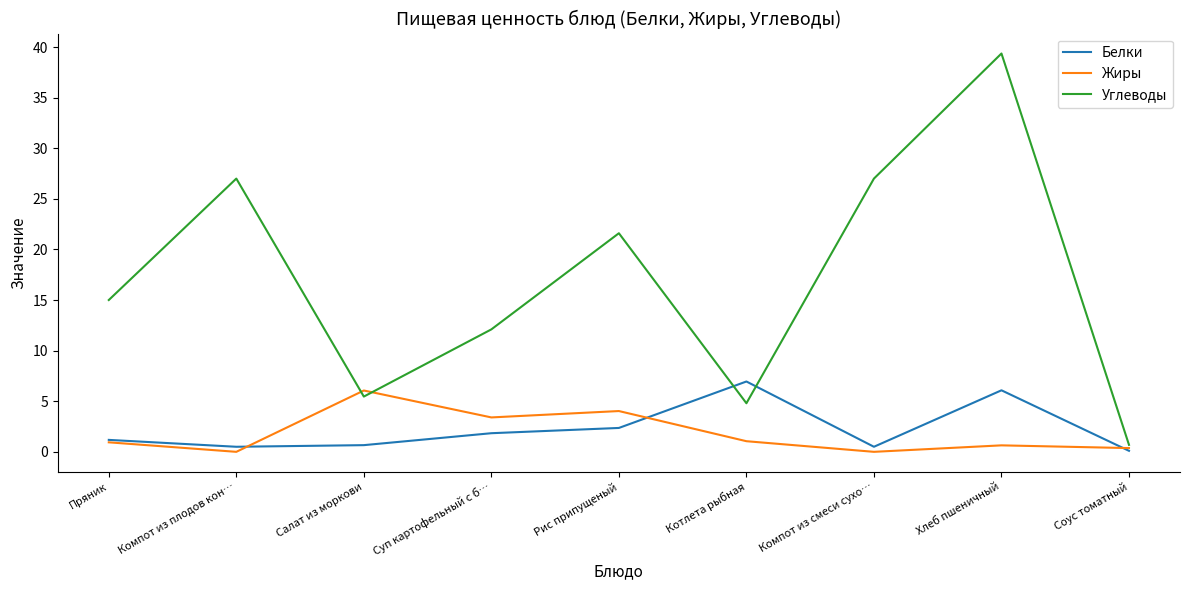

Is it true that Углеводы equals 43.6 at Компот из смеси сухо…?

False